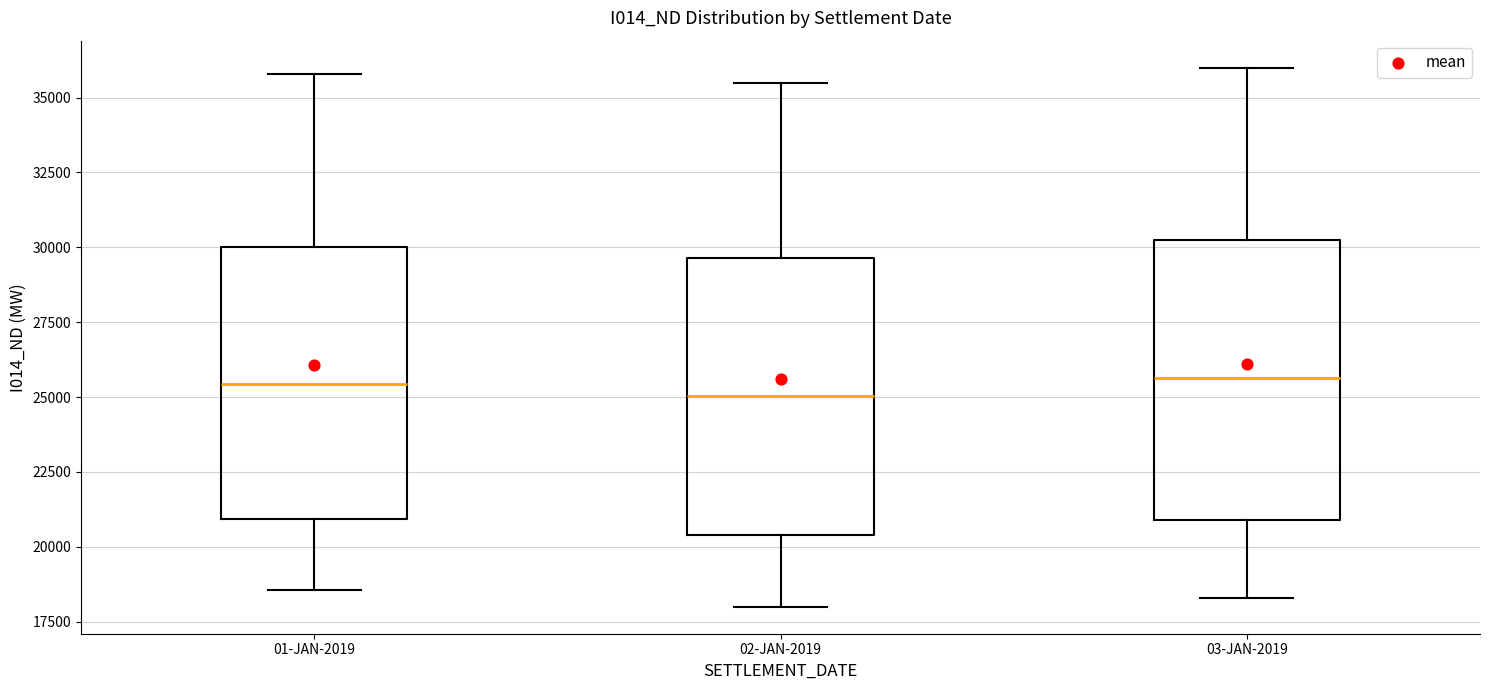

Where is the lower edge of the box for 02-JAN-2019 on the y-axis? The values are not printed on the chart, so give them approximately, as read against the axis.

20500